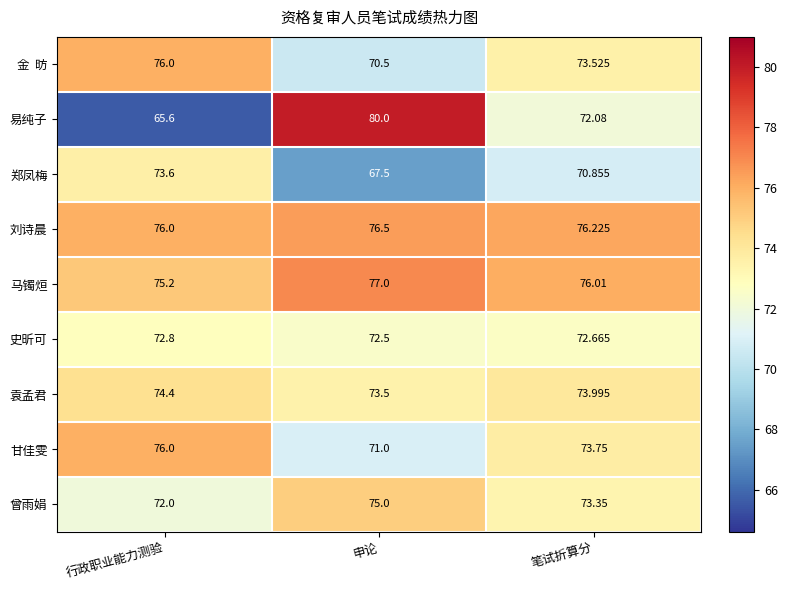

Which label corresponds to the largest value in the chart?

申论